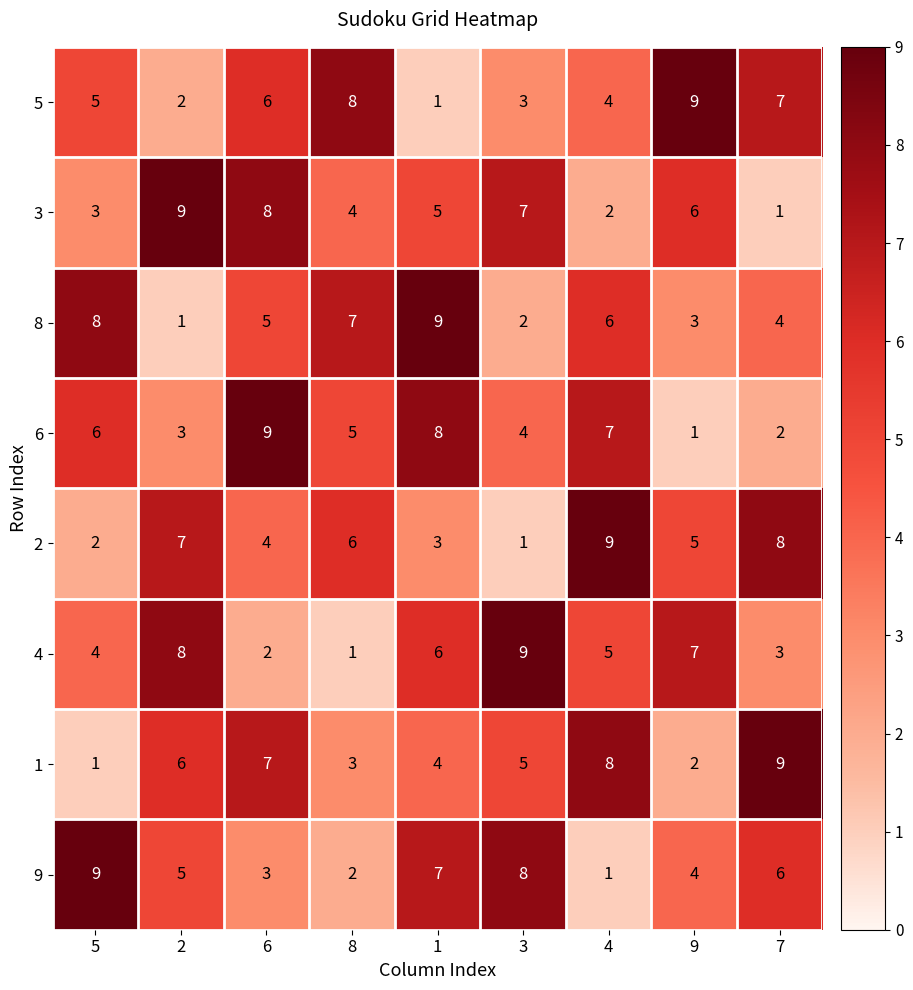

What value does the 9 series have at 9?

4